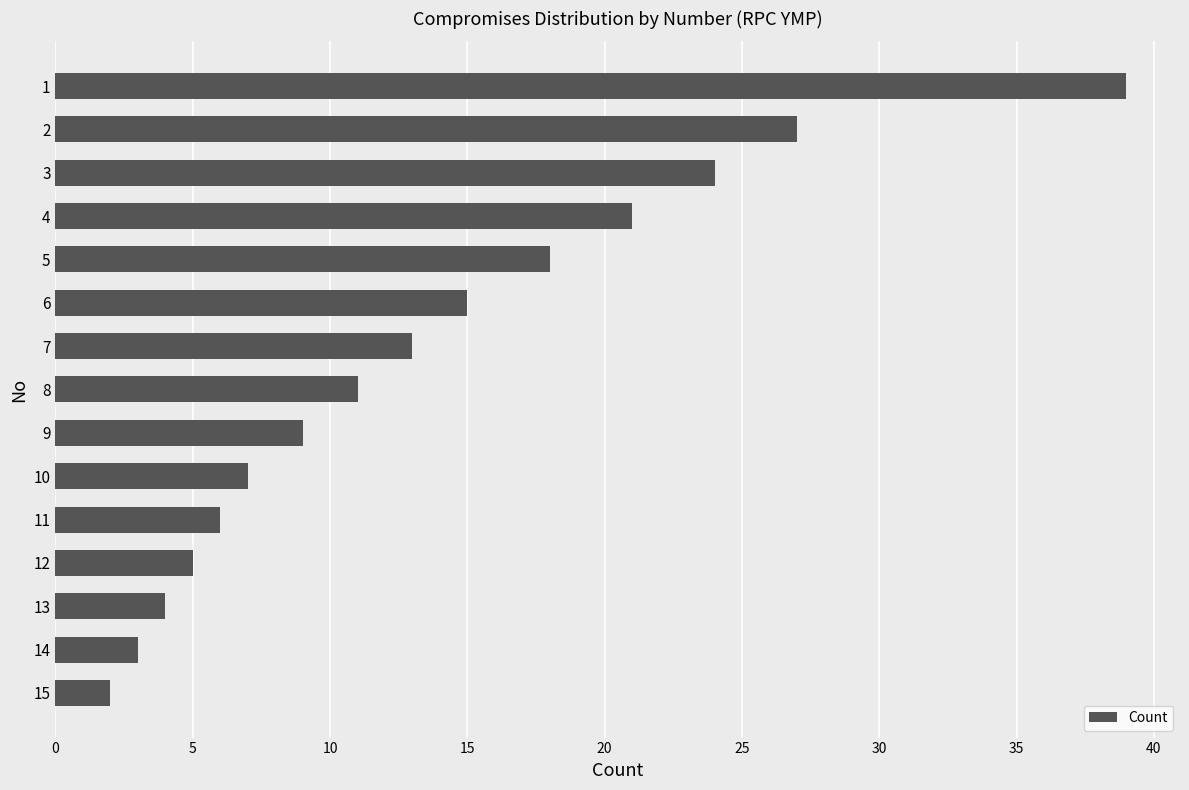

List the labels in order of value, largest first.

1, 2, 3, 4, 5, 6, 7, 8, 9, 10, 11, 12, 13, 14, 15